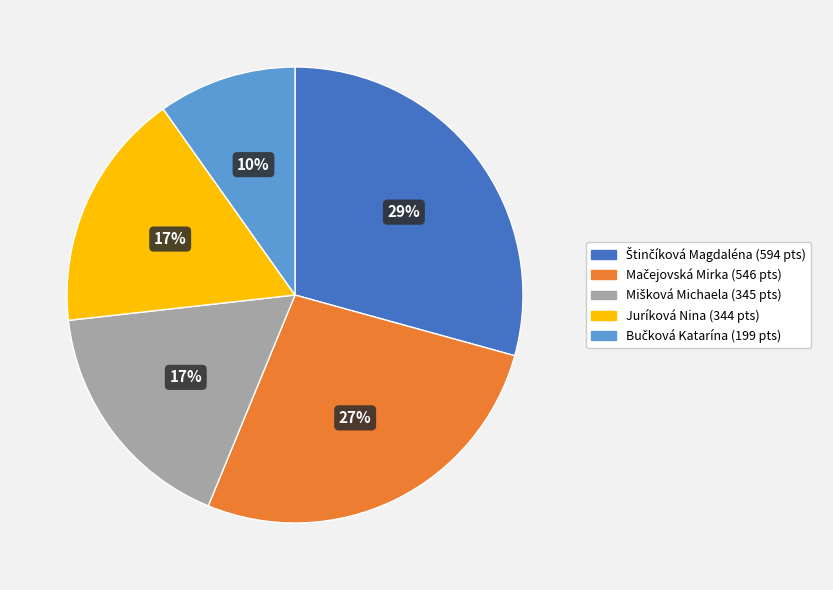

Does any single category account for the majority?

No